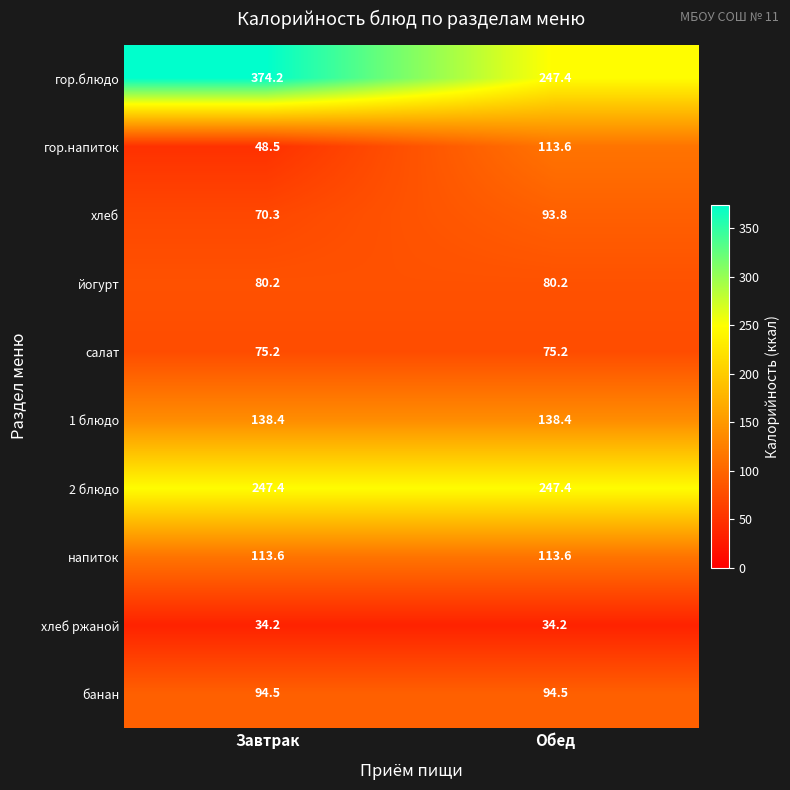

What is the maximum value shown in the chart?

374.2